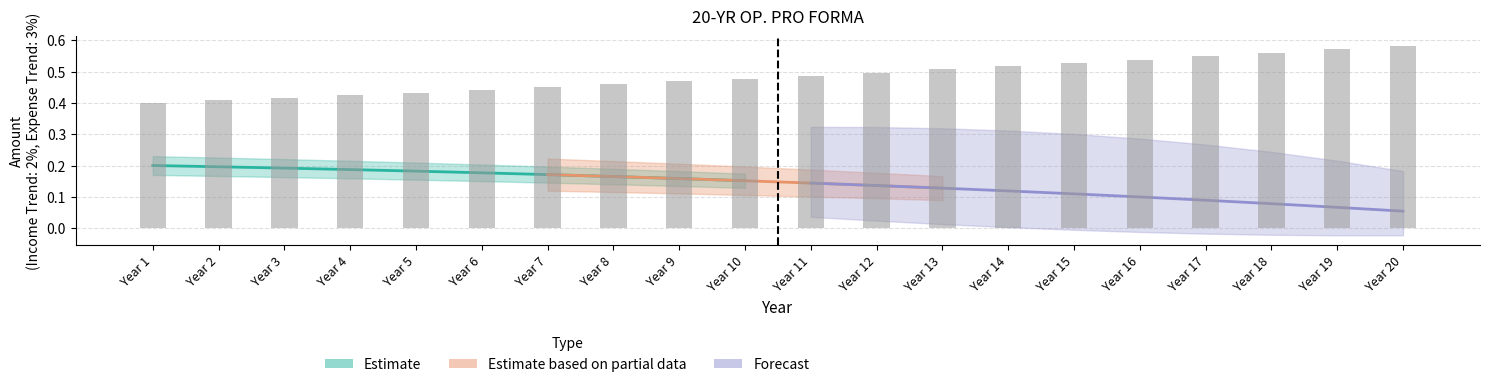

The chart shows a value of 0.5 at Year 11. True or false?

True